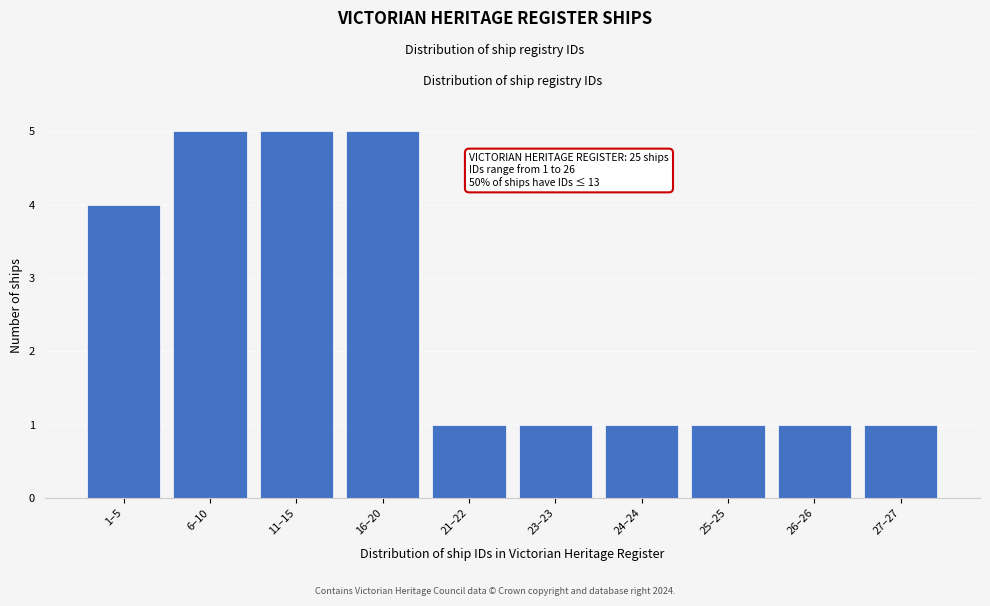

Reading left to right, what are all the values shown in this chart?

1–5=4	6–10=5	11–15=5	16–20=5	21–22=1	23–23=1	24–24=1	25–25=1	26–26=1	27–27=1